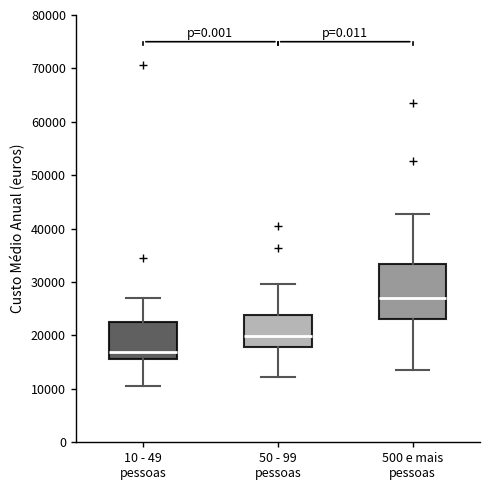

Comparing the boxes themselves (not the whiskers), which one is the tallest?

500 e mais pessoas